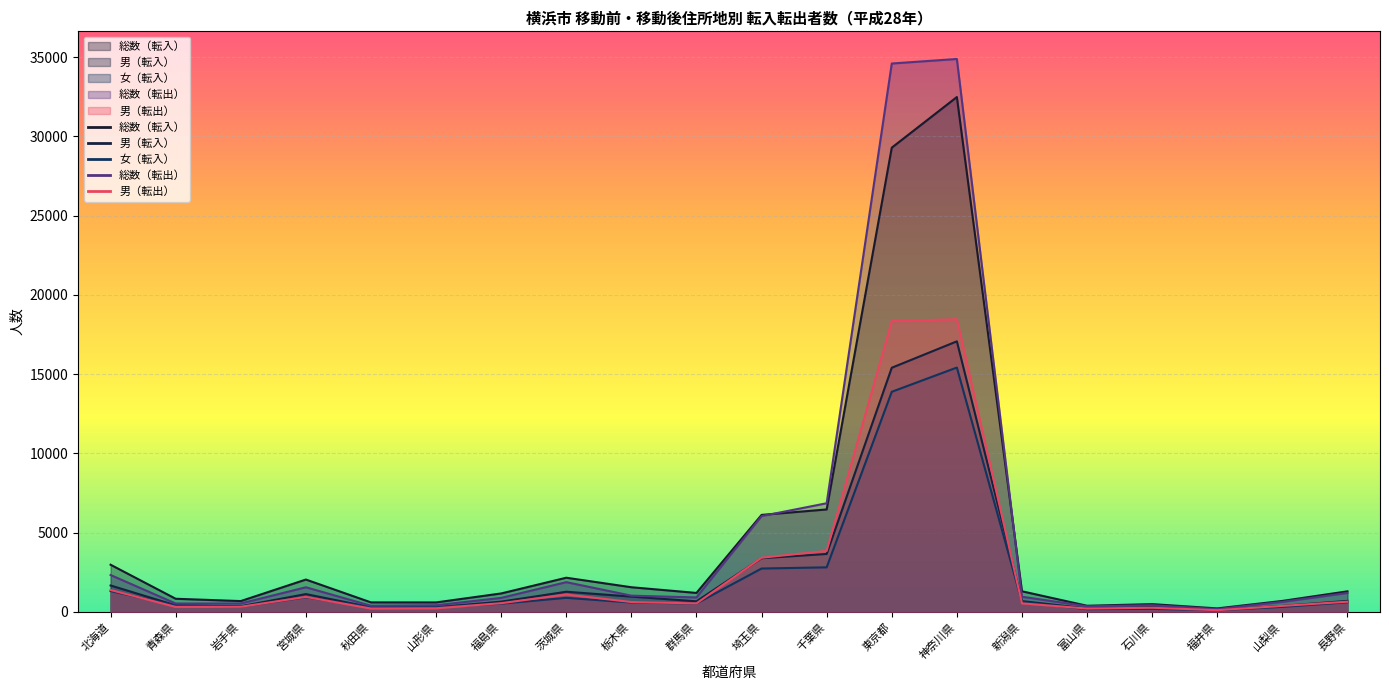

At which category does 女（転入） reach its first local valley?

岩手県